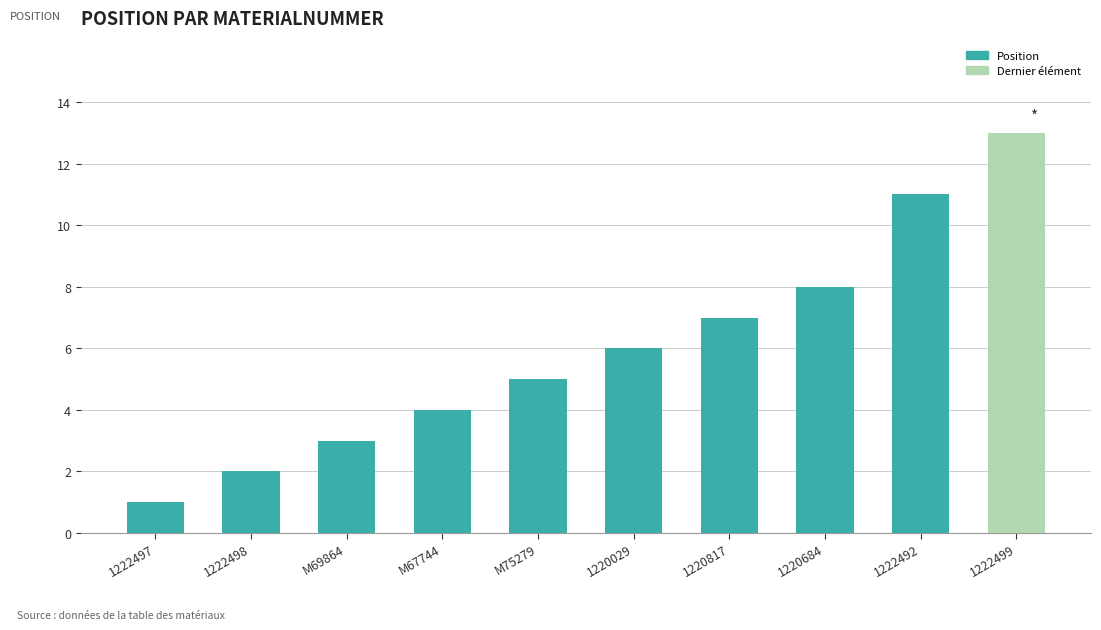

Are the bars horizontal?

No